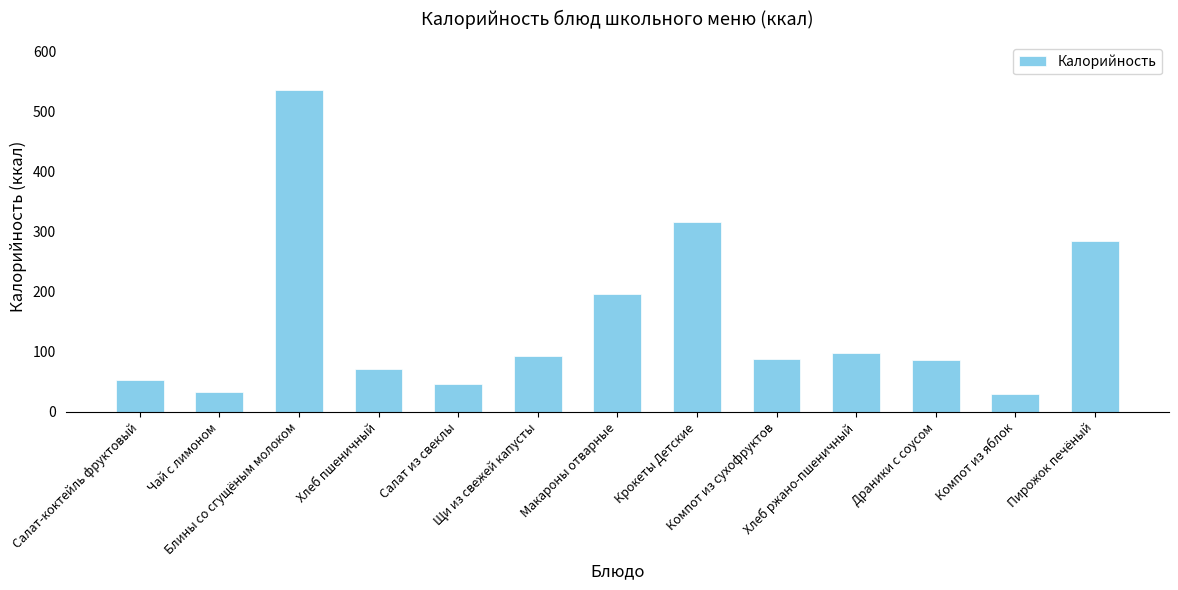

The chart shows a value of 129.2 at Компот из сухофруктов. True or false?

False